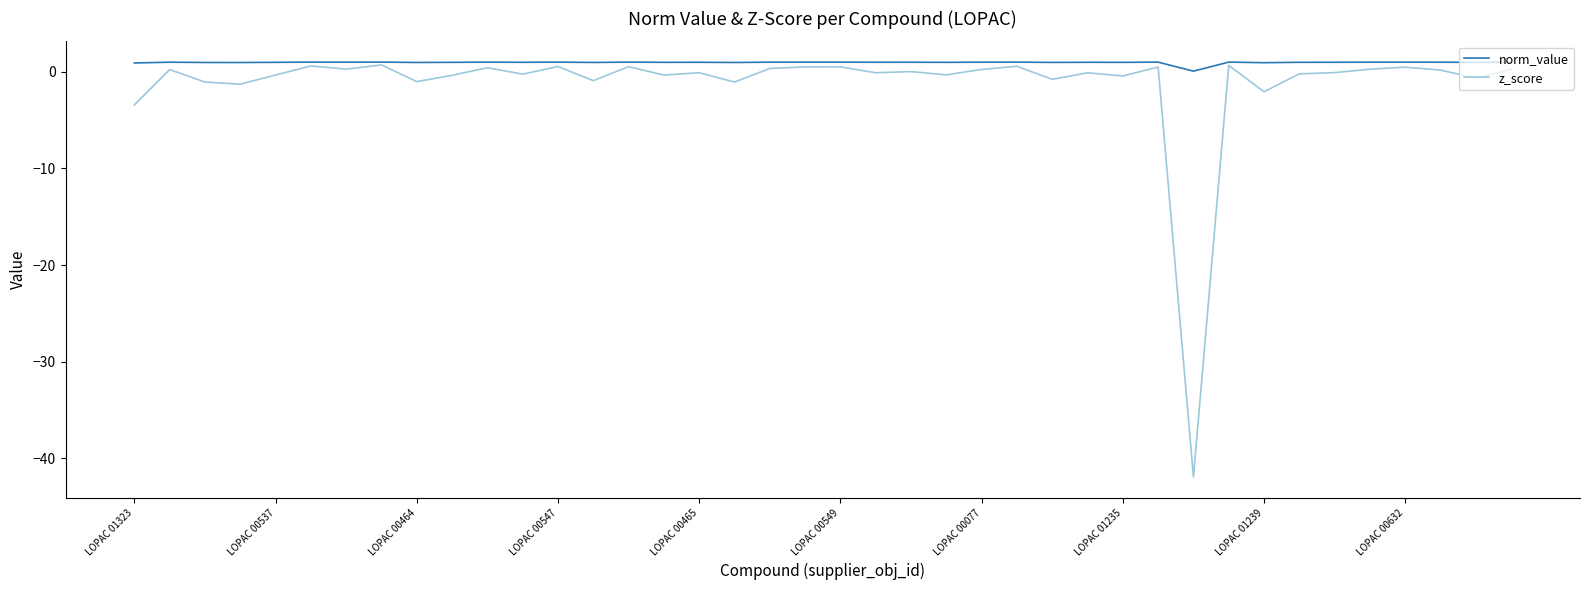

Which series has the largest range (max minus min)?

z_score